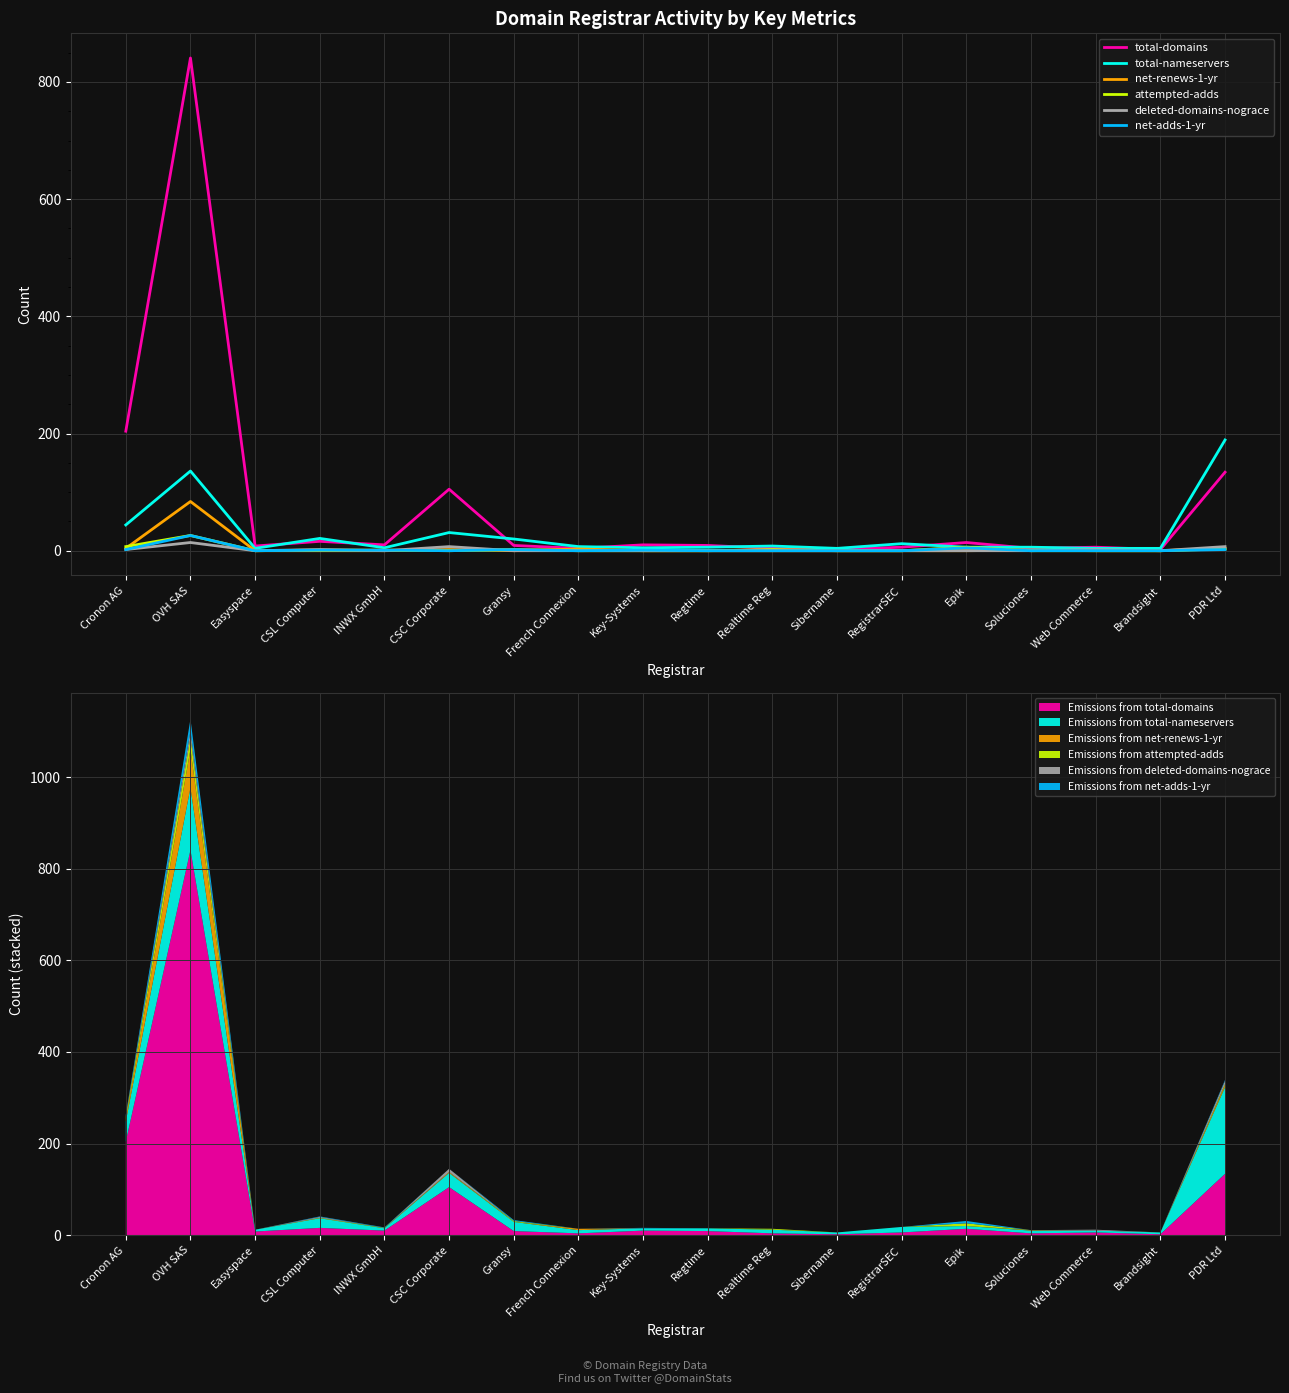

Which category has the lowest value across all series?

Easyspace